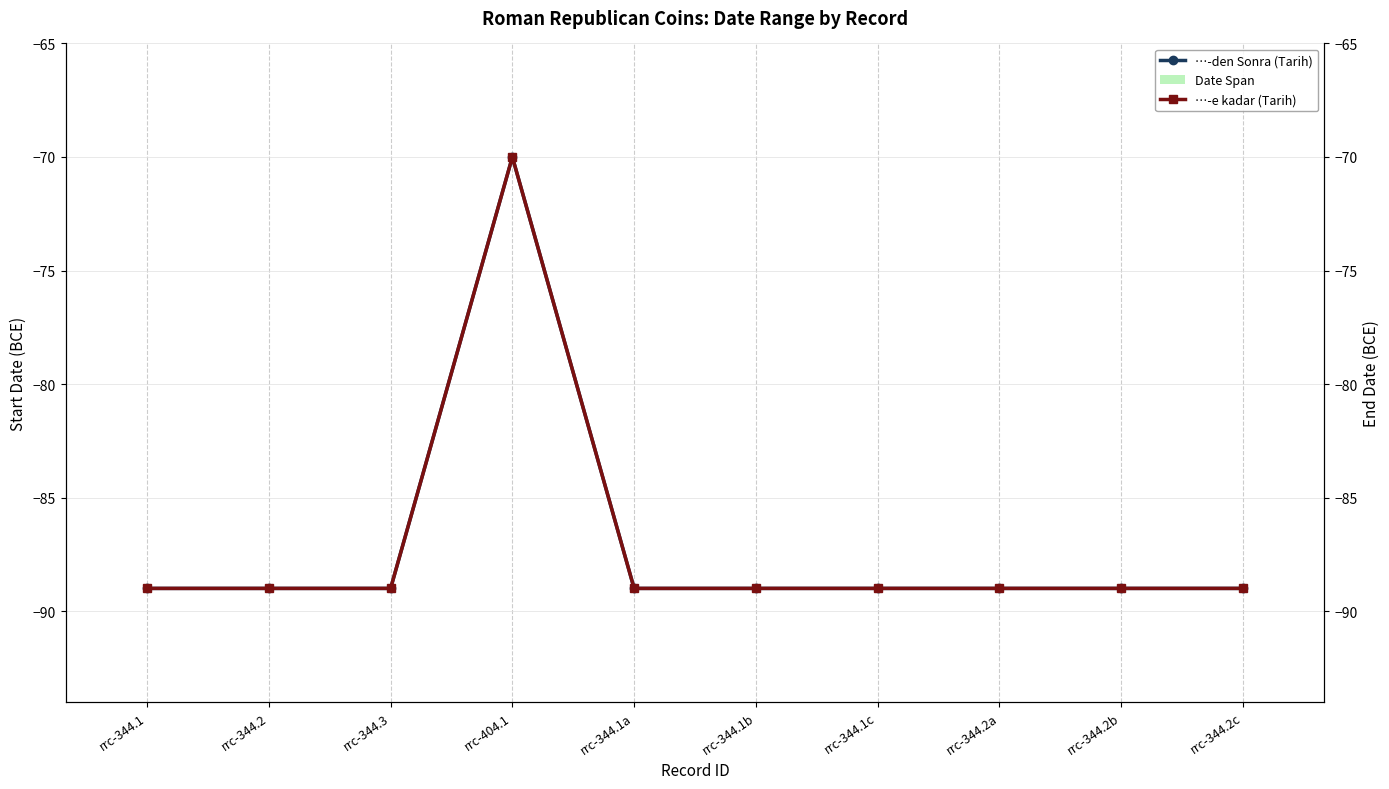

What is the label of the 8th bar from the right?

rrc-344.3